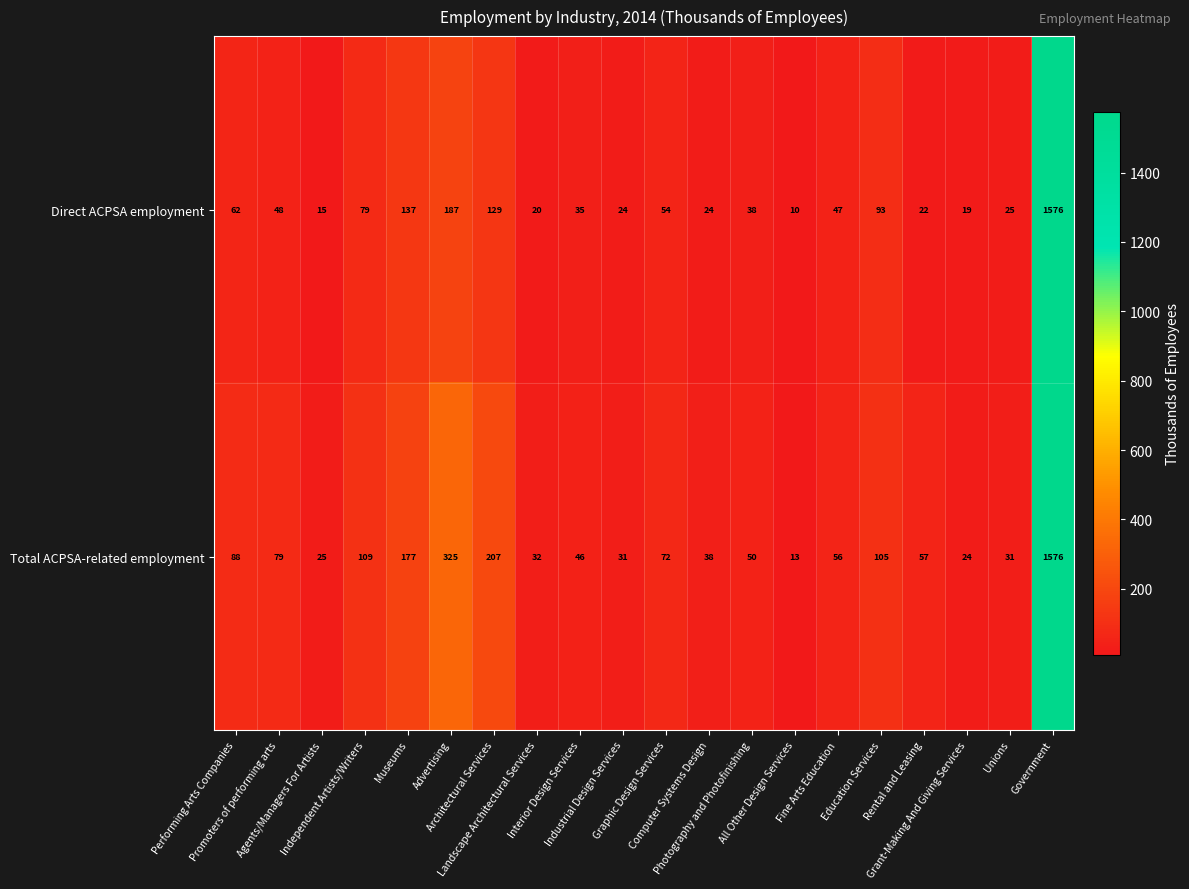

Which series has the largest total across all categories?

Total ACPSA-related employment